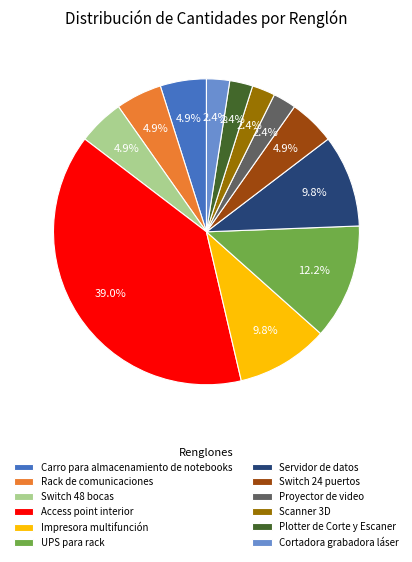

What percentage do Proyector de video and UPS para rack together represent?

14.6%